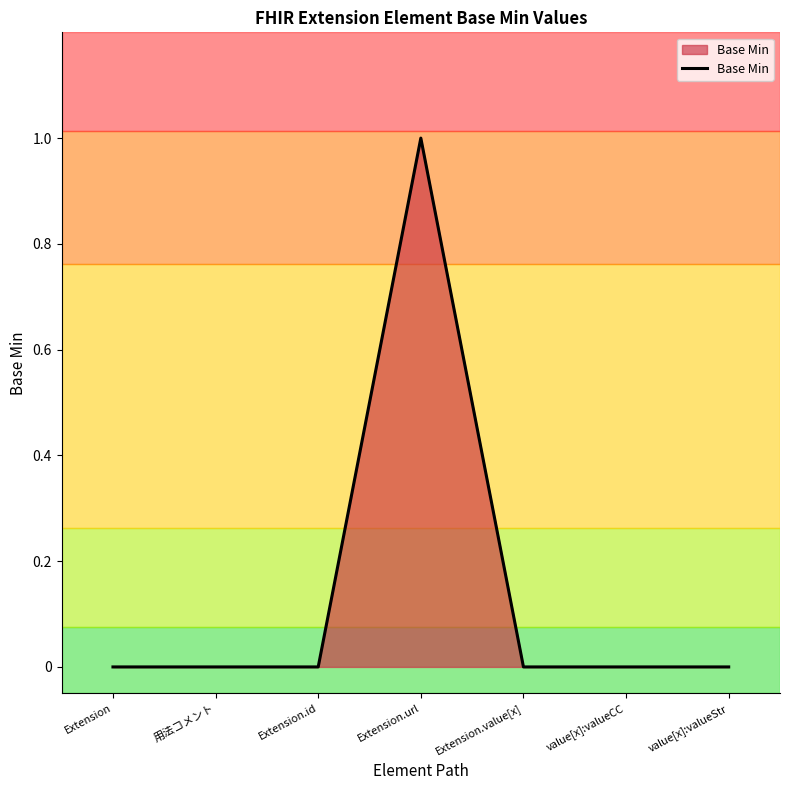

What is the change in value from Extension.url to Extension.value[x]?

-1